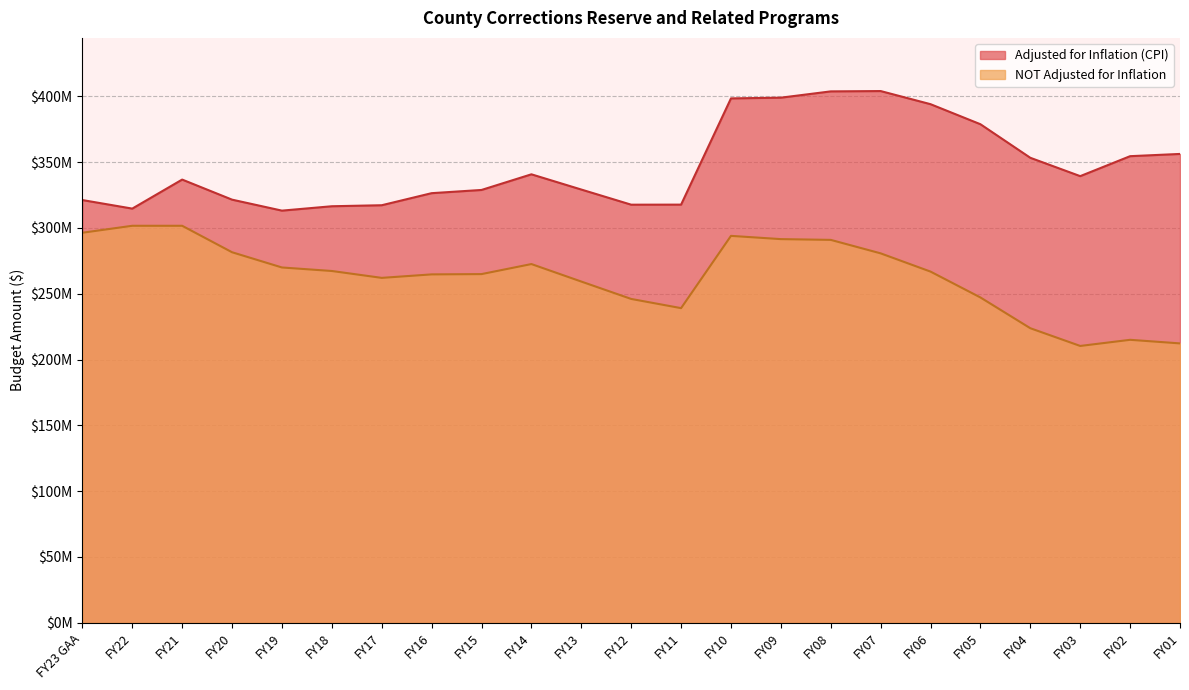

Which has a higher value, FY06 or FY17?

FY06